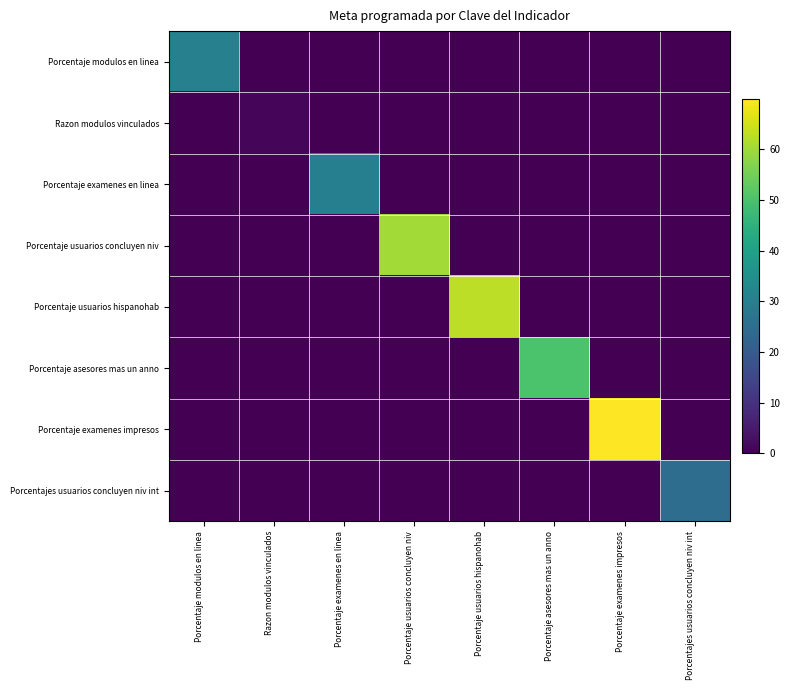

Which series has the largest range (max minus min)?

Porcentaje examenes impresos